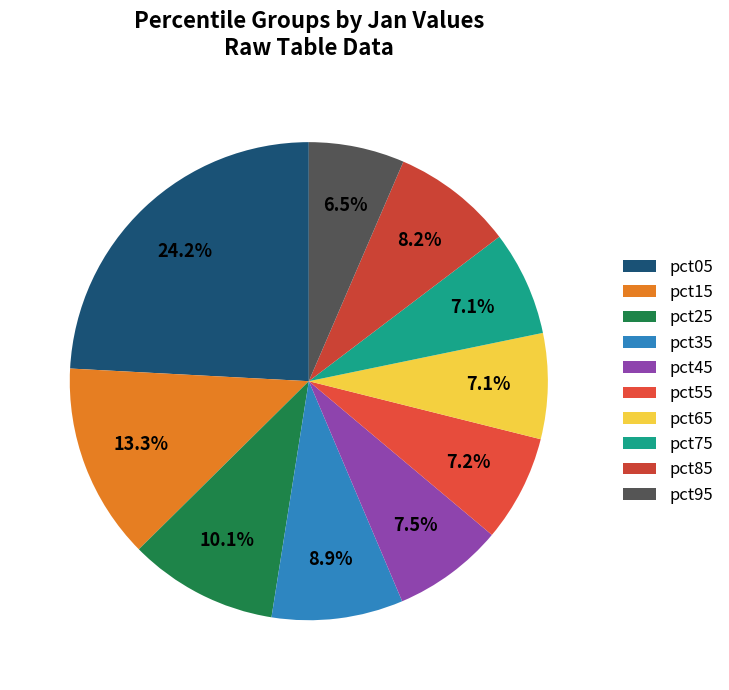

How many segments does this pie chart have?

10